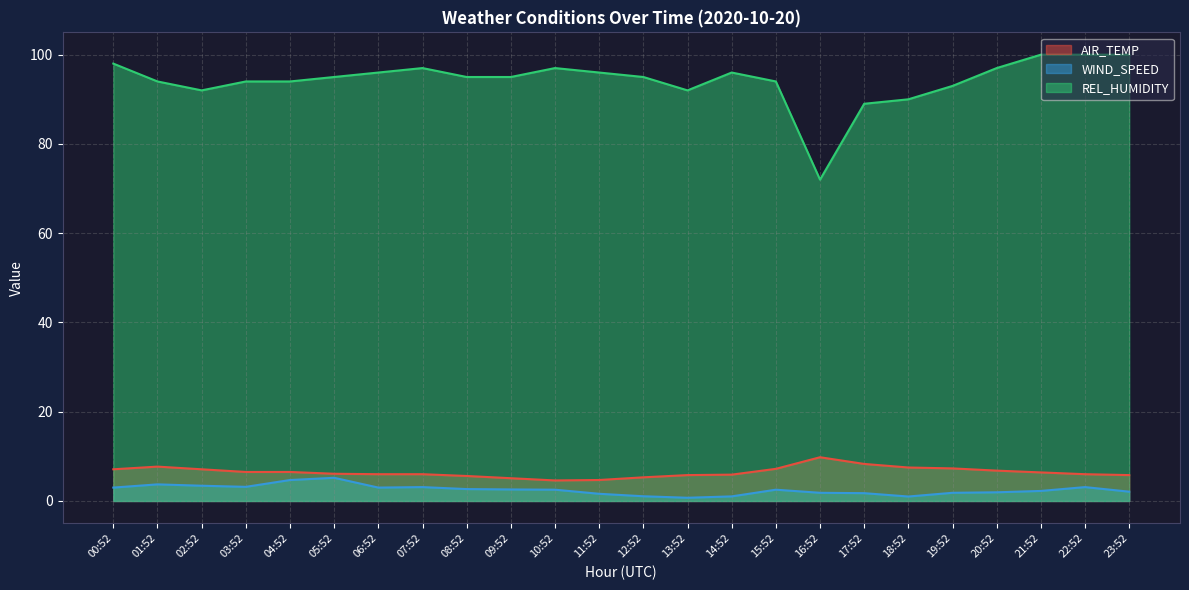

At which category does the chart reach its peak across all series?

21:52